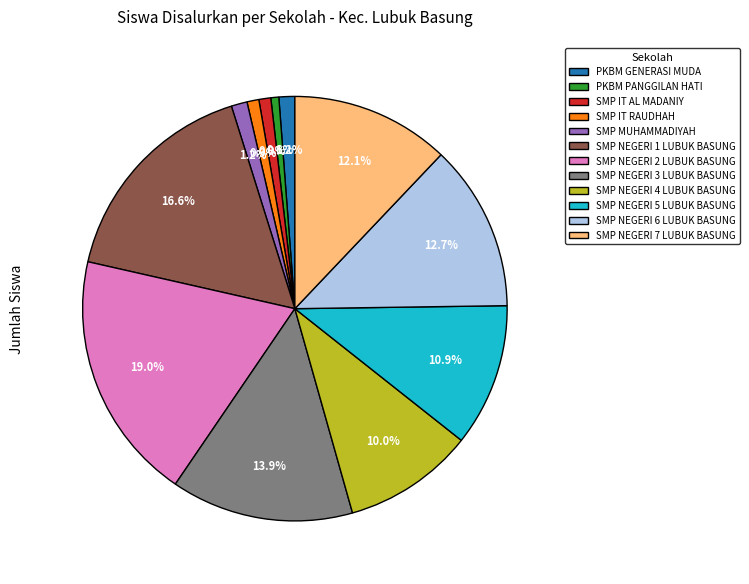

Count the number of slices in the pie.

12